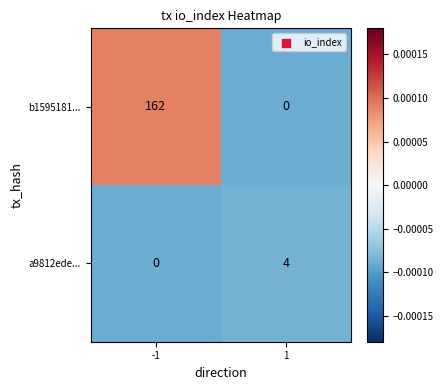

Which series has the largest total across all categories?

b1595181...